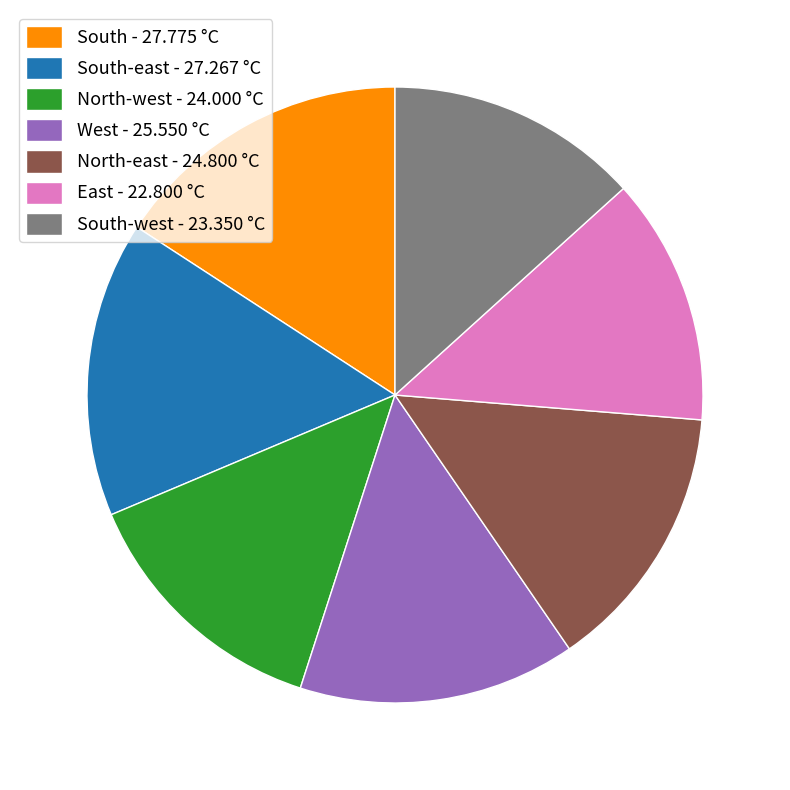

Do South-east - 27.267 °C and North-west - 24.000 °C together represent more than half of the pie?

No